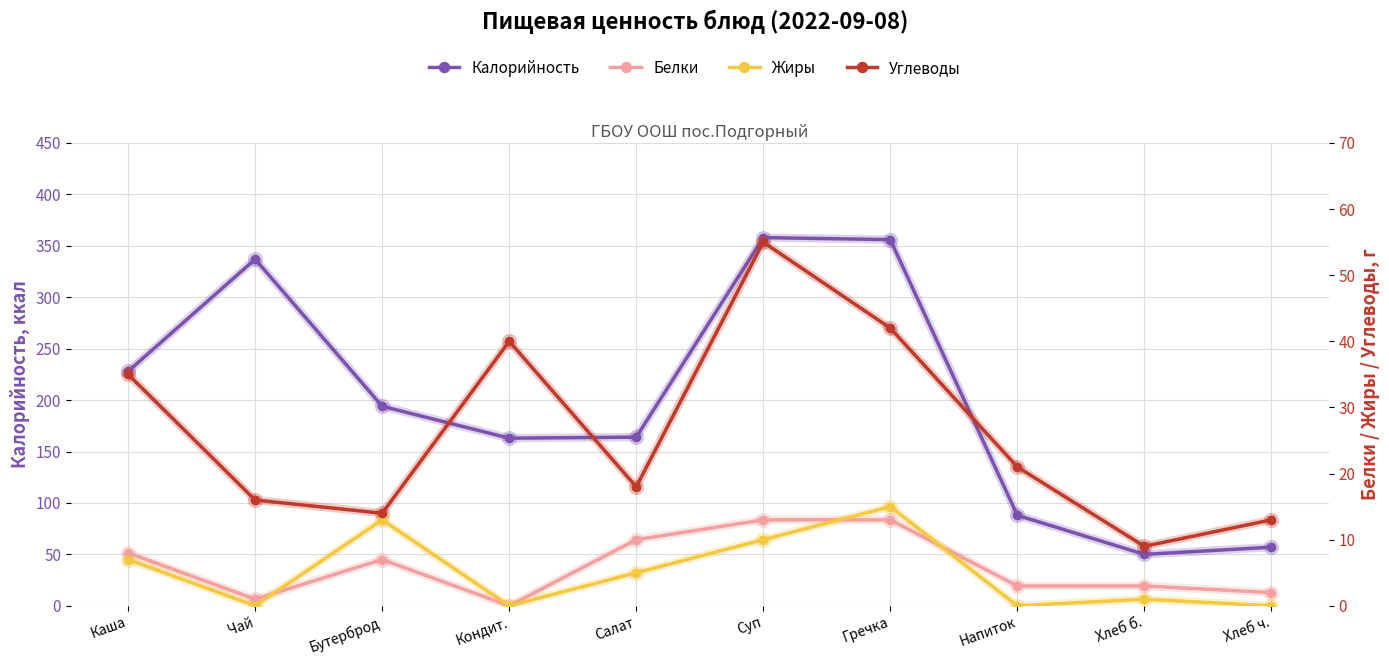

In Белки, how many points are higher than both neighbors (excluding endpoints)?

1